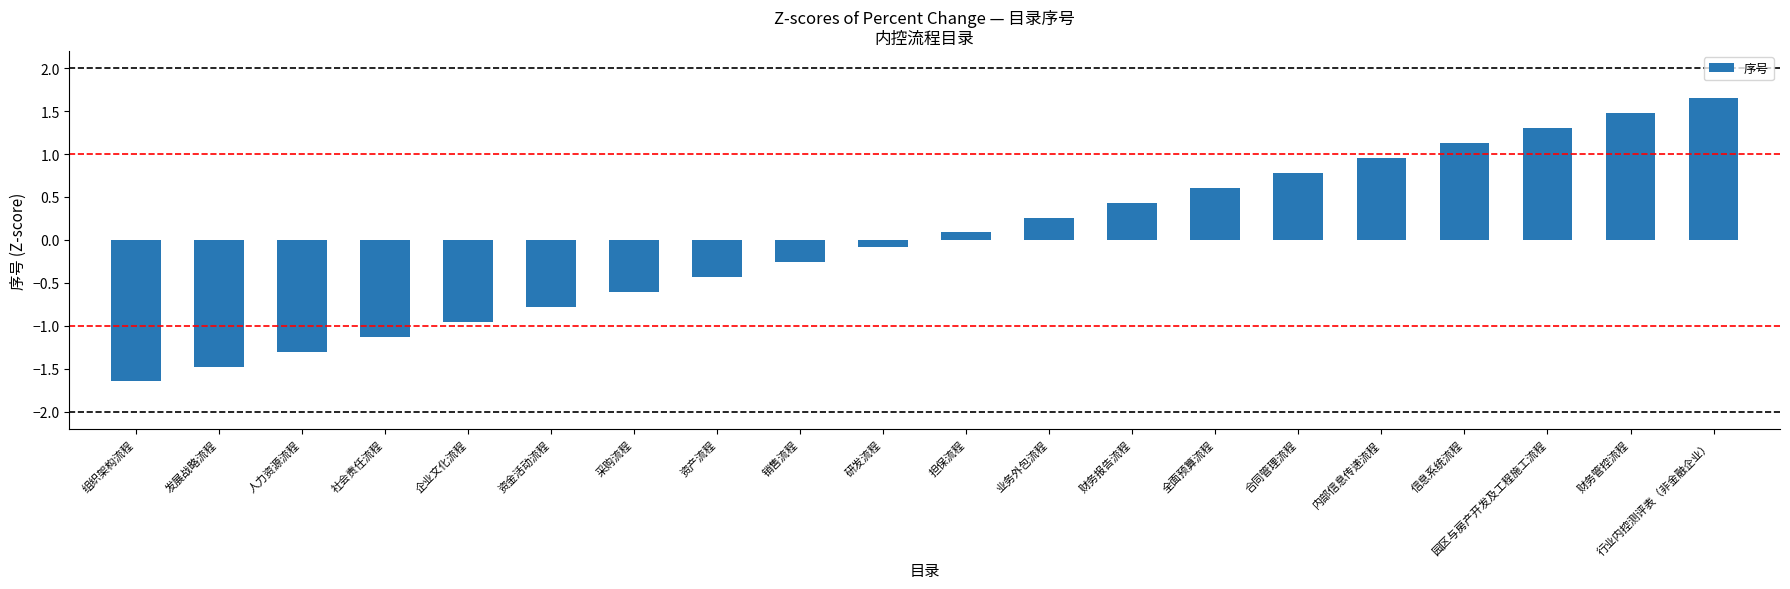

List the labels in order of value, smallest first.

组织架构流程, 发展战略流程, 人力资源流程, 社会责任流程, 企业文化流程, 资金活动流程, 采购流程, 资产流程, 销售流程, 研发流程, 担保流程, 业务外包流程, 财务报告流程, 全面预算流程, 合同管理流程, 内部信息传递流程, 信息系统流程, 园区与房产开发及工程施工流程, 财务管控流程, 行业内控测评表（非金融企业）